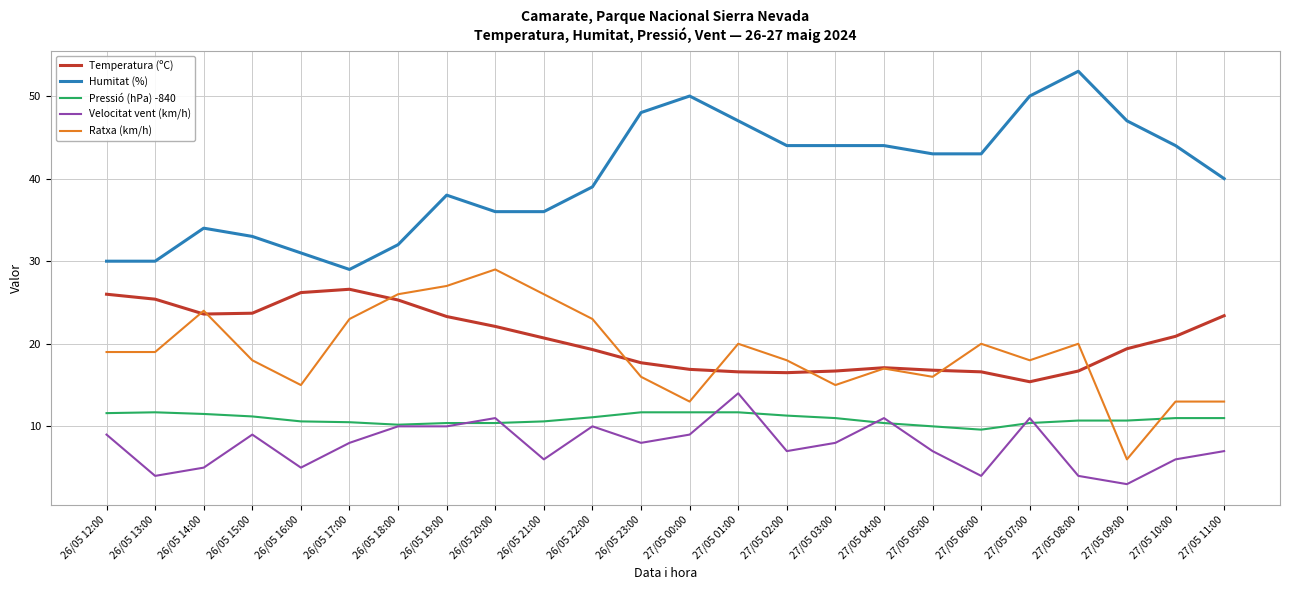

At 27/05 01:00, list the series in order from largest to smallest.

Humitat (%), Ratxa (km/h), Temperatura (ºC), Velocitat vent (km/h), Pressió (hPa) -840